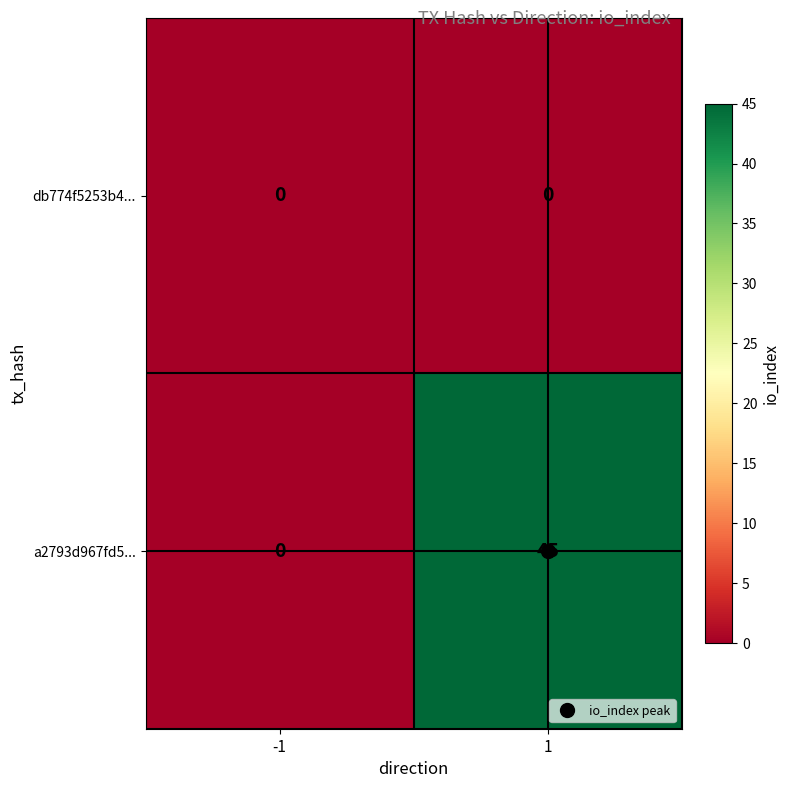

Which series has the largest range (max minus min)?

a2793d967fd5...